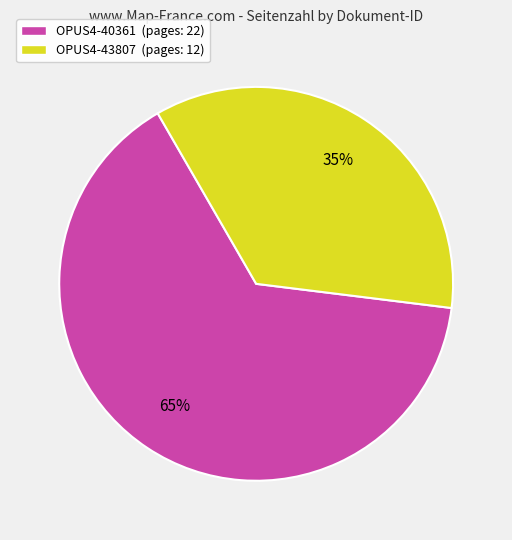

To the nearest percent, what is the average slice percentage?

50%